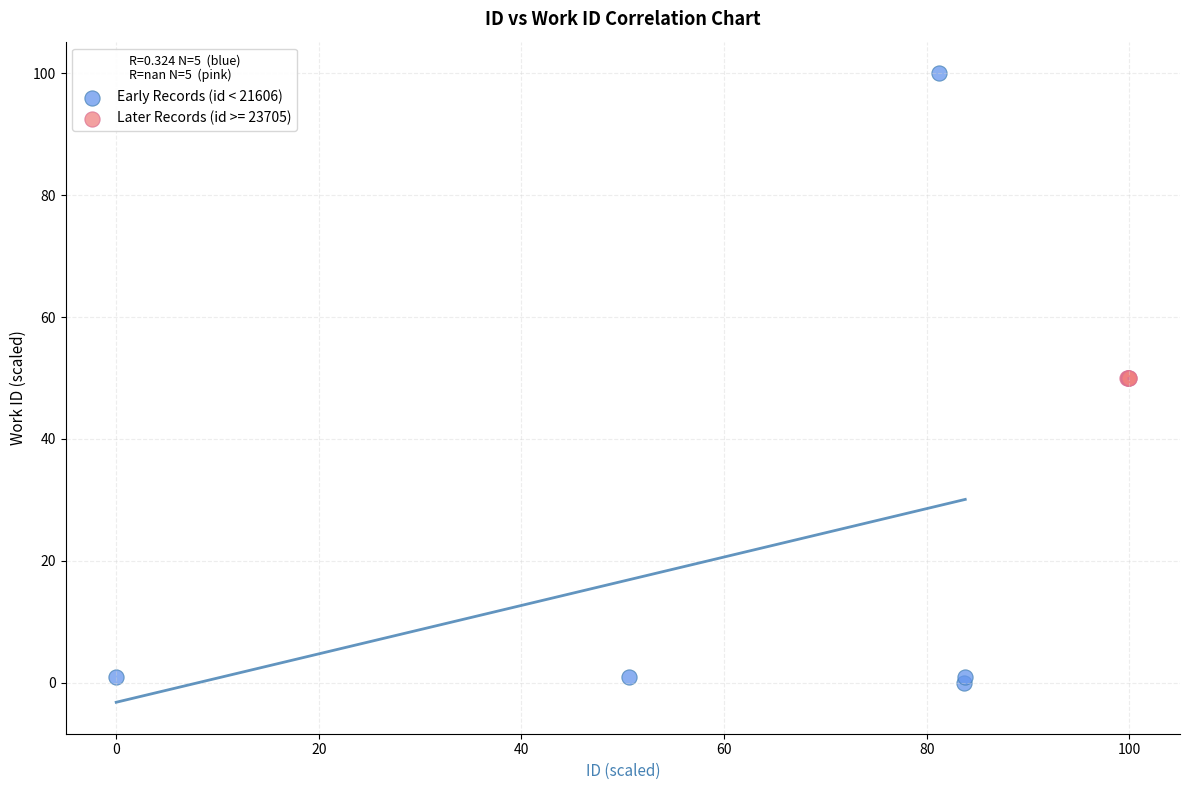

Which series contains the highest Y value?

Early Records (id < 21606)